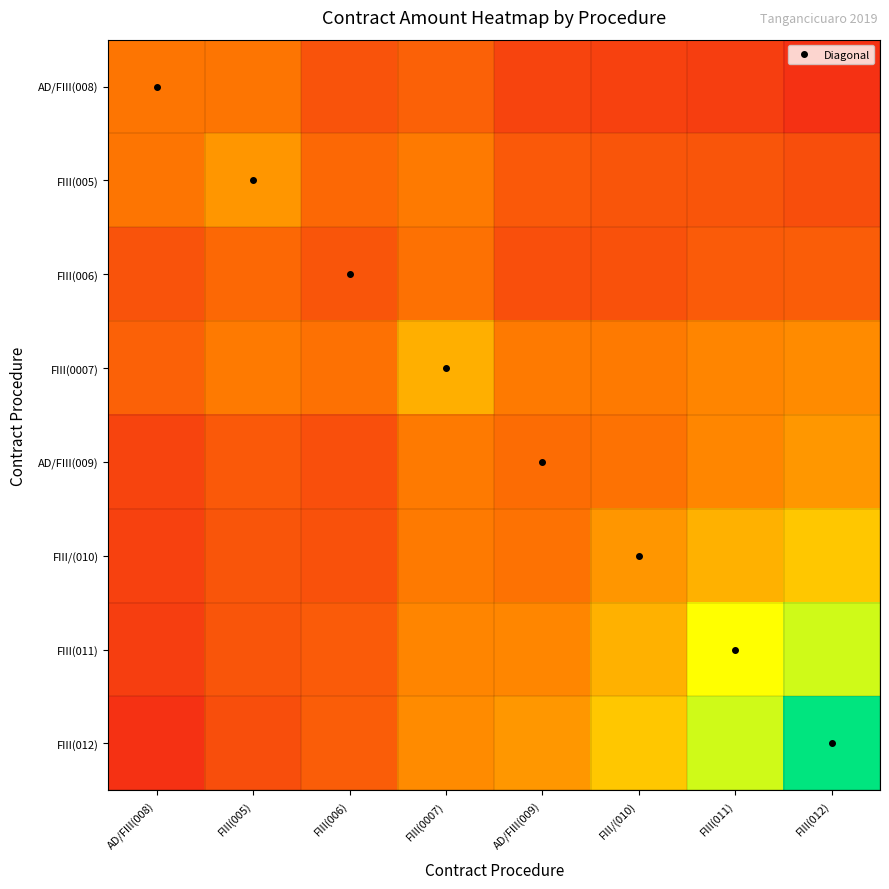

Which category has the highest value across all series?

FIII(012)